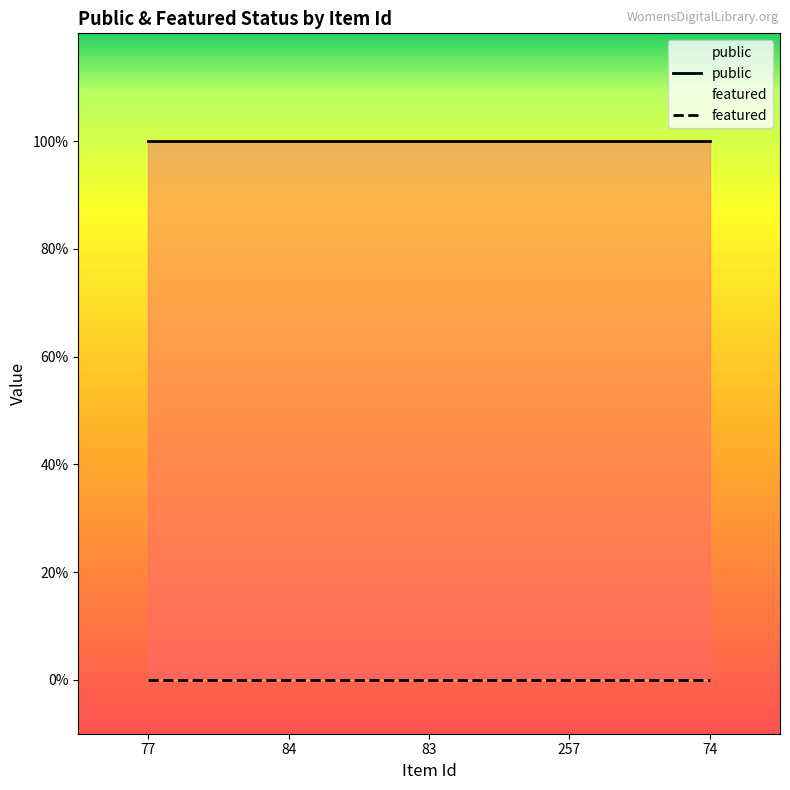

What is the label of the 4th point from the right?

84